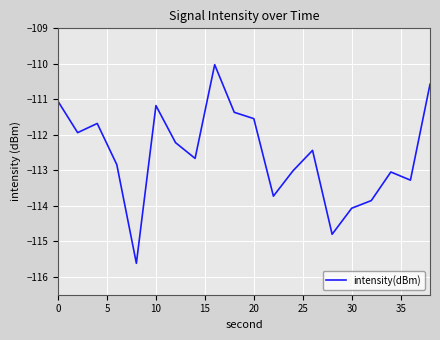

What is the maximum value shown in the chart?

-110.0